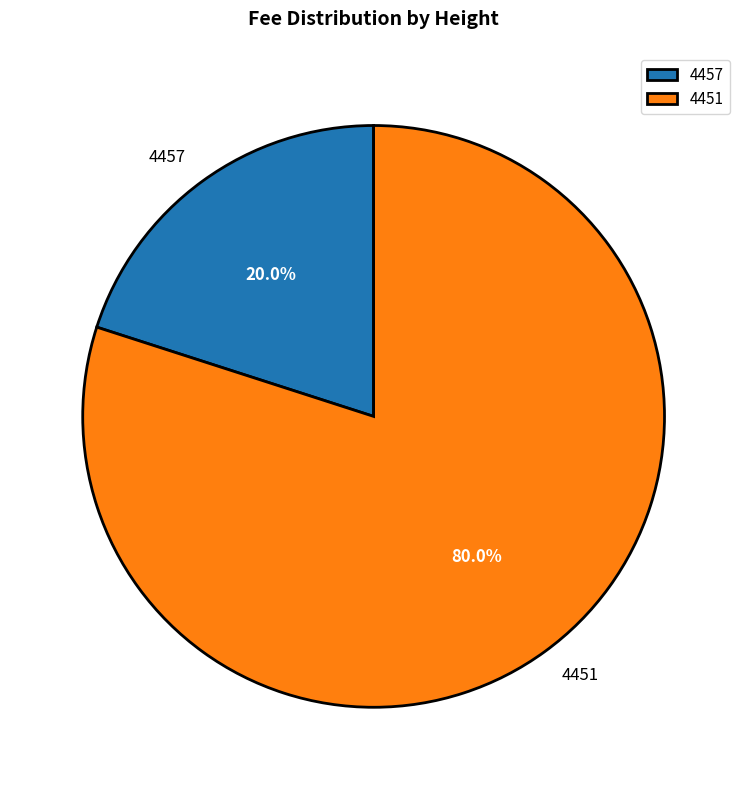

Between 4457 and 4451, which is larger?

4451